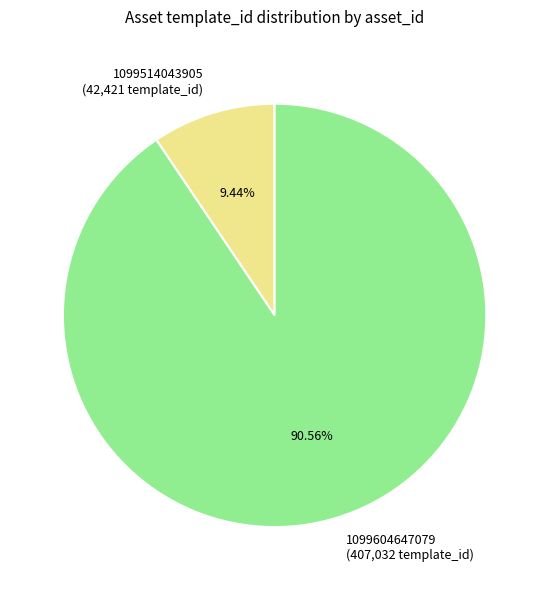

What is the ratio of the value at 1099514043905 to the value at 1099604647079?

0.1